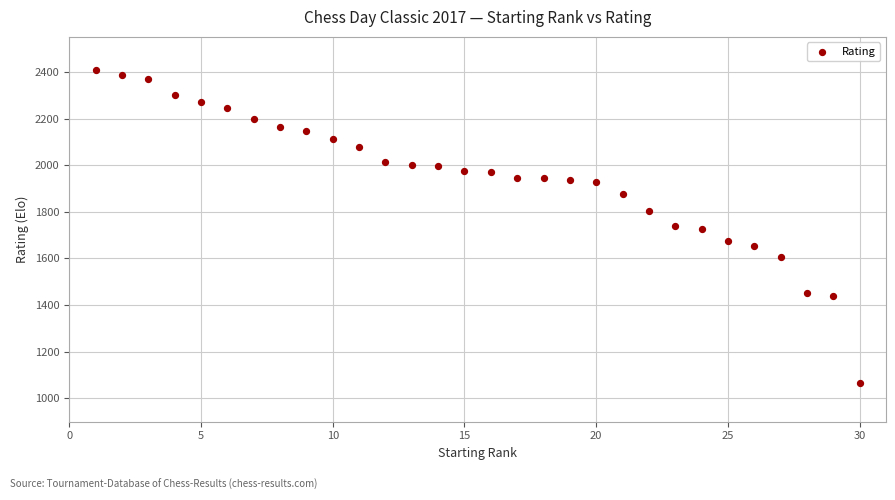

What is the range of X values (max minus min)?

29